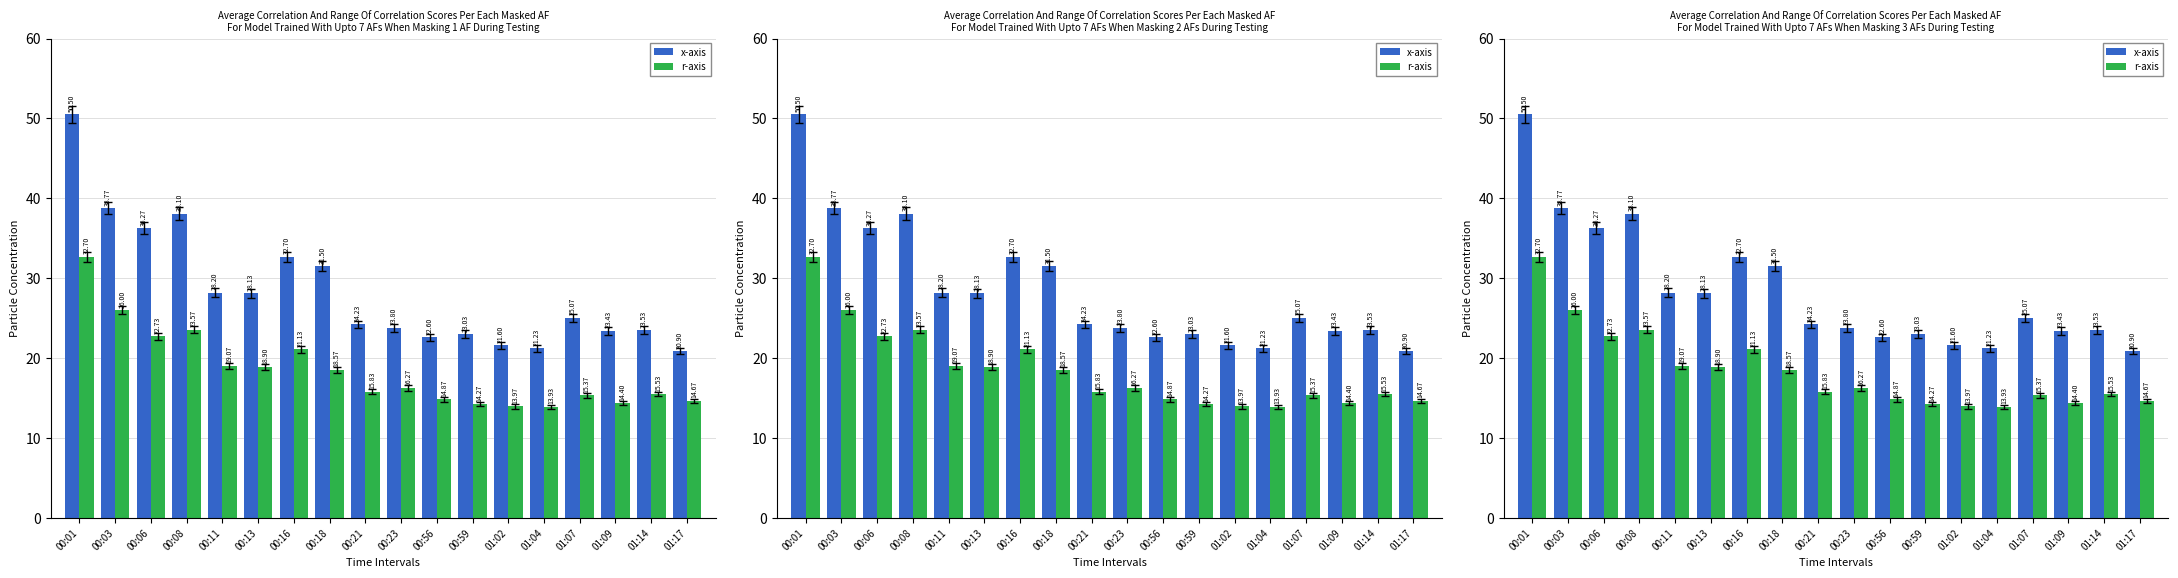

What position from the right is 00:23?

9